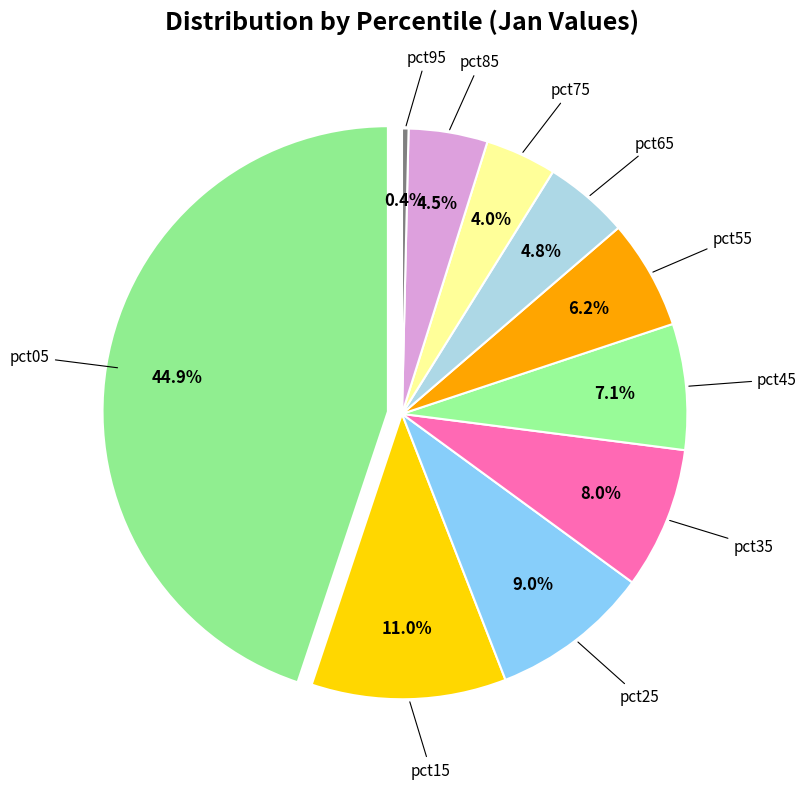

Which has a higher value, pct35 or pct15?

pct15